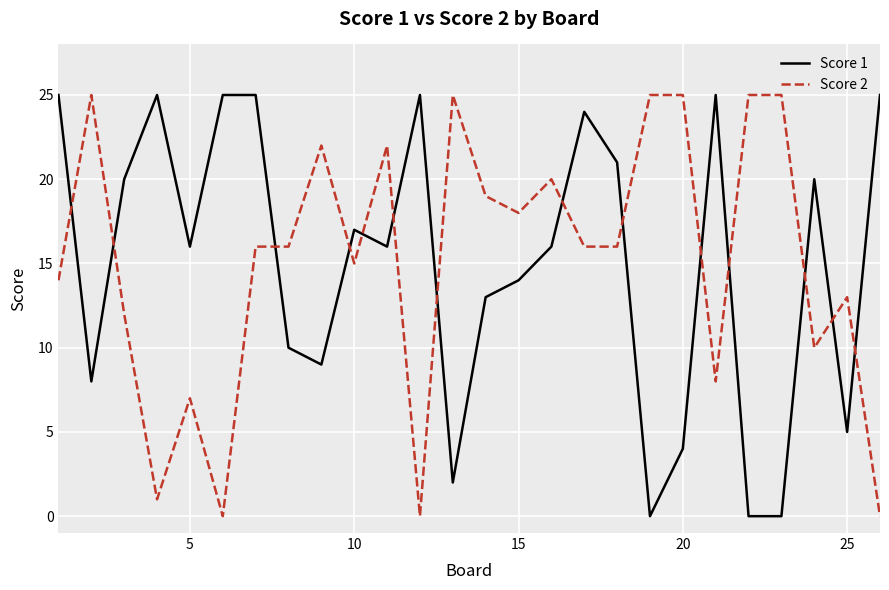

After their last crossing, which series has the higher values: Score 2 or Score 1?

Score 1